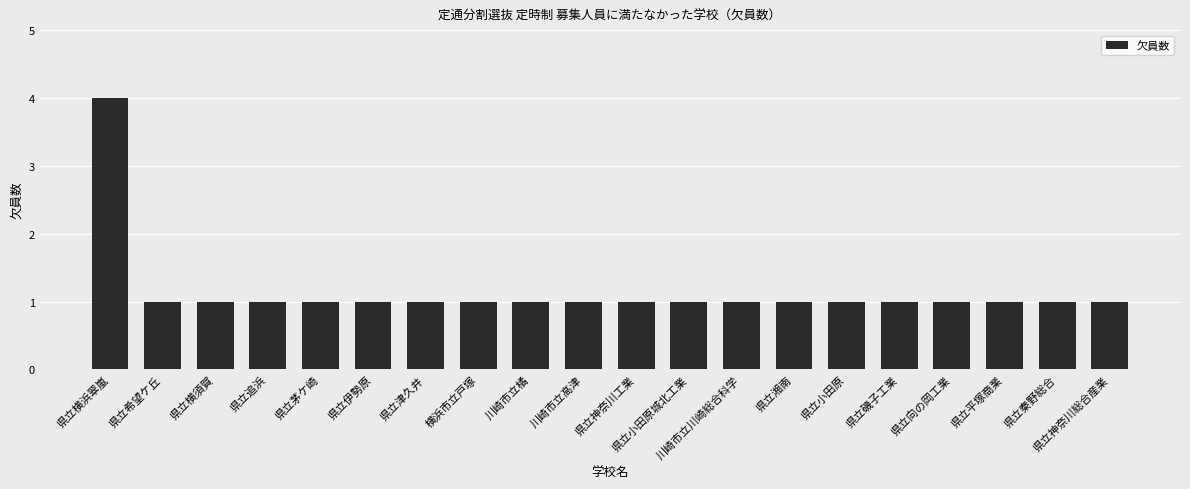

The chart shows a value of 1 at 県立追浜. True or false?

True